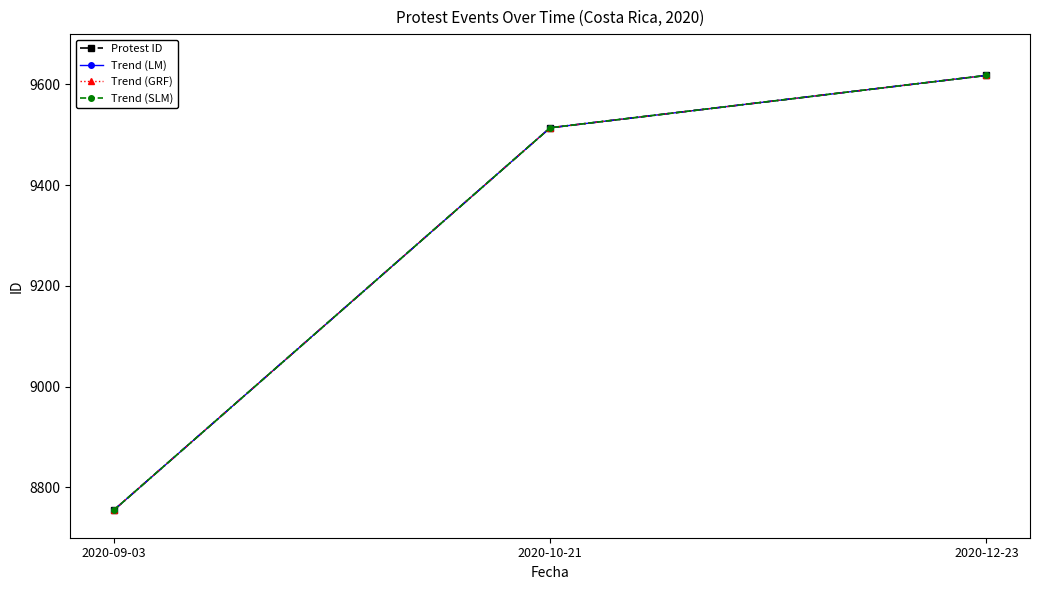

At how many categories does at least one series exceed 9423?

2